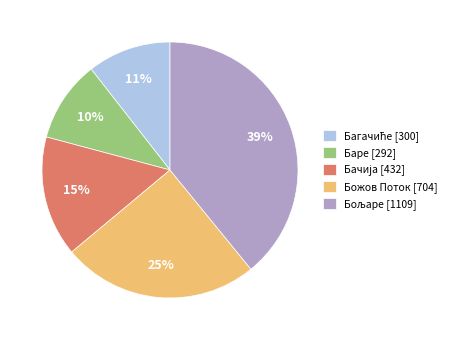

To the nearest percent, what is the average slice percentage?

20%